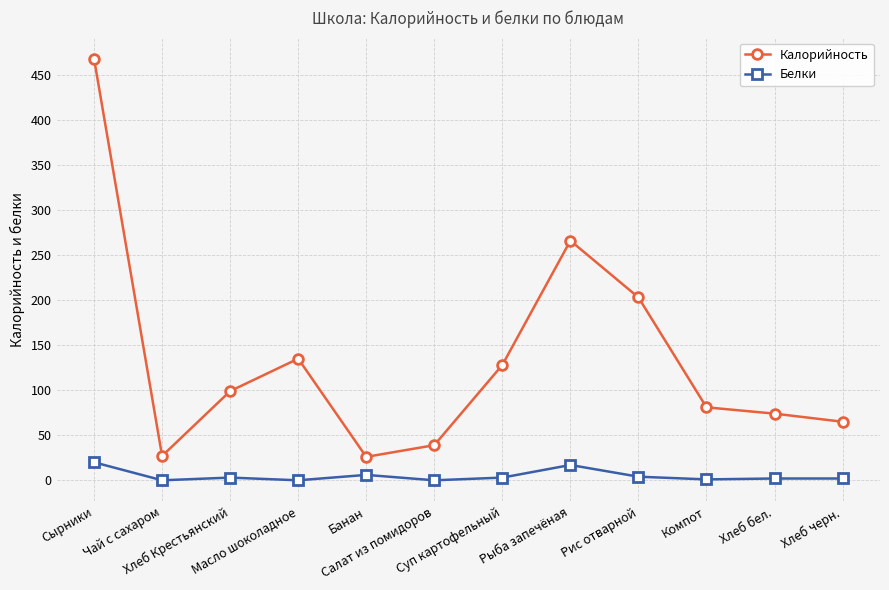

What is the sum of all Калорийность values?

1611